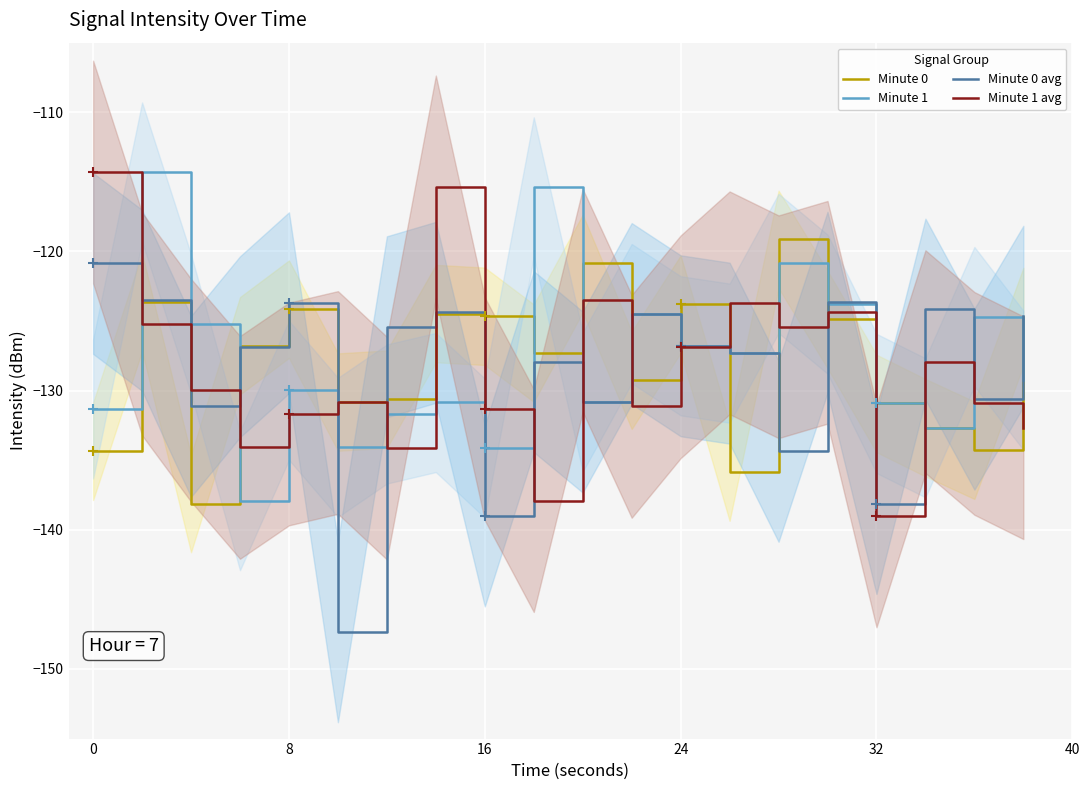

Which series contains the highest Y value?

Minute 1